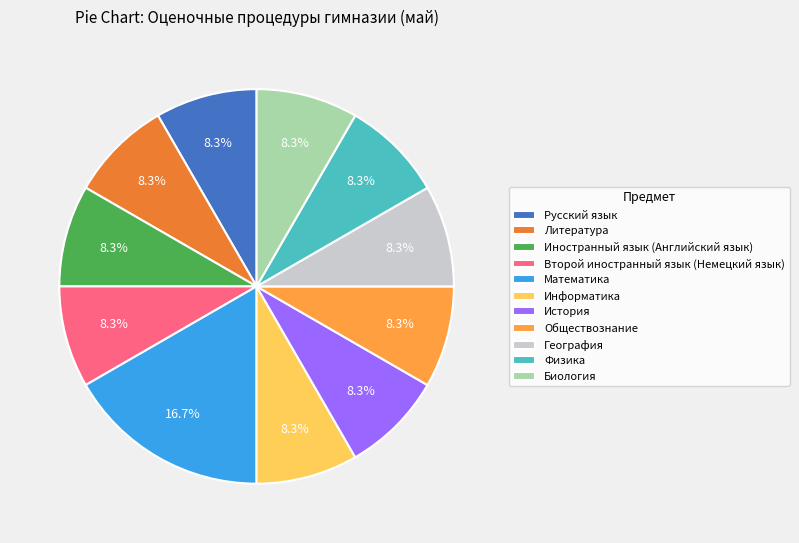

Is there a majority slice in this chart?

No